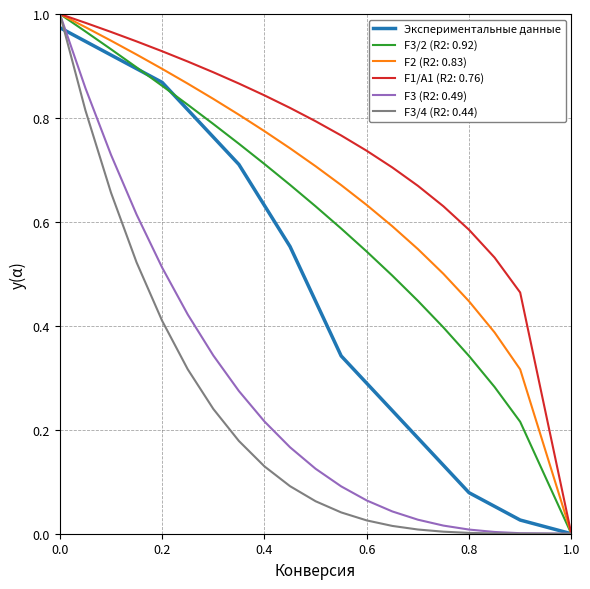

How many lines are shown in the chart?

6